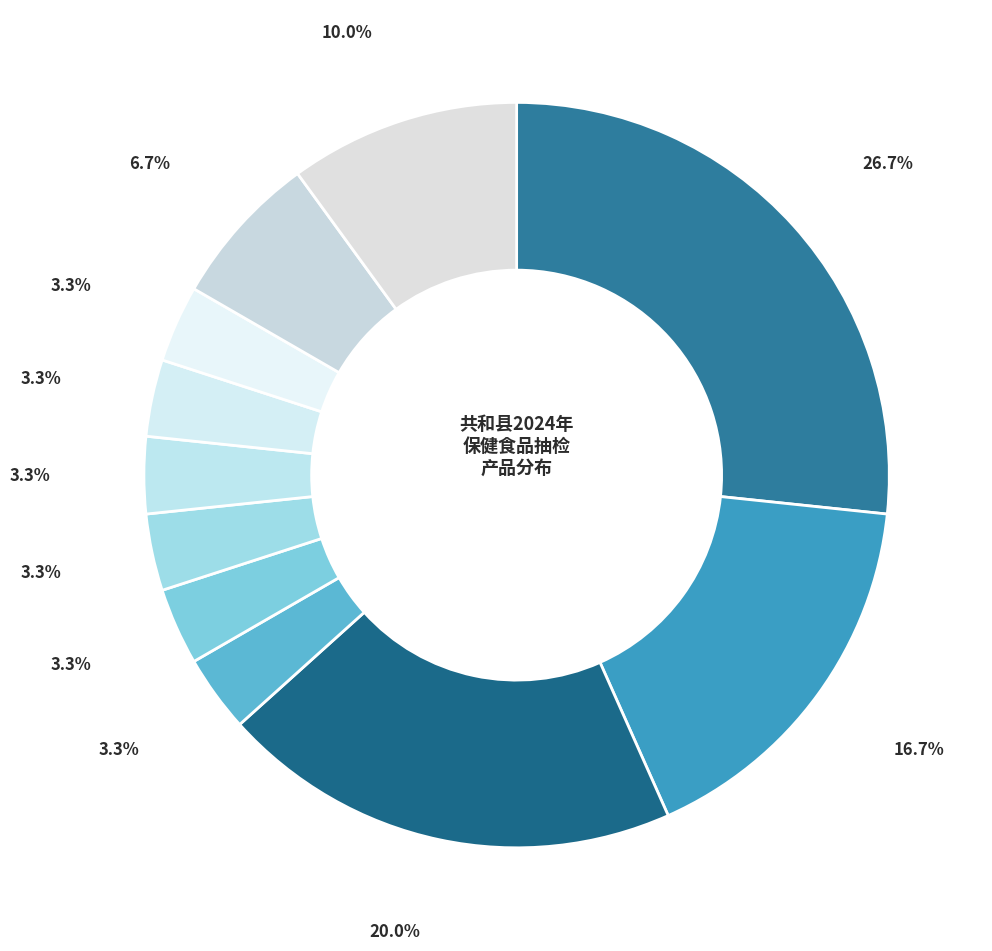

Is there a majority slice in this chart?

No